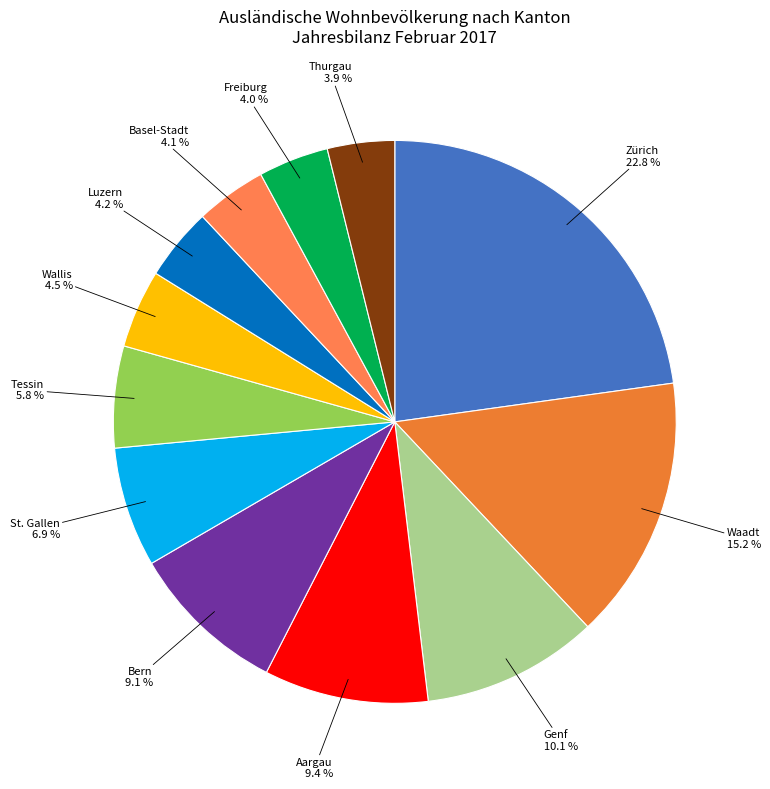

Approximately how many times larger is the value at Luzern compared to St. Gallen?

0.6